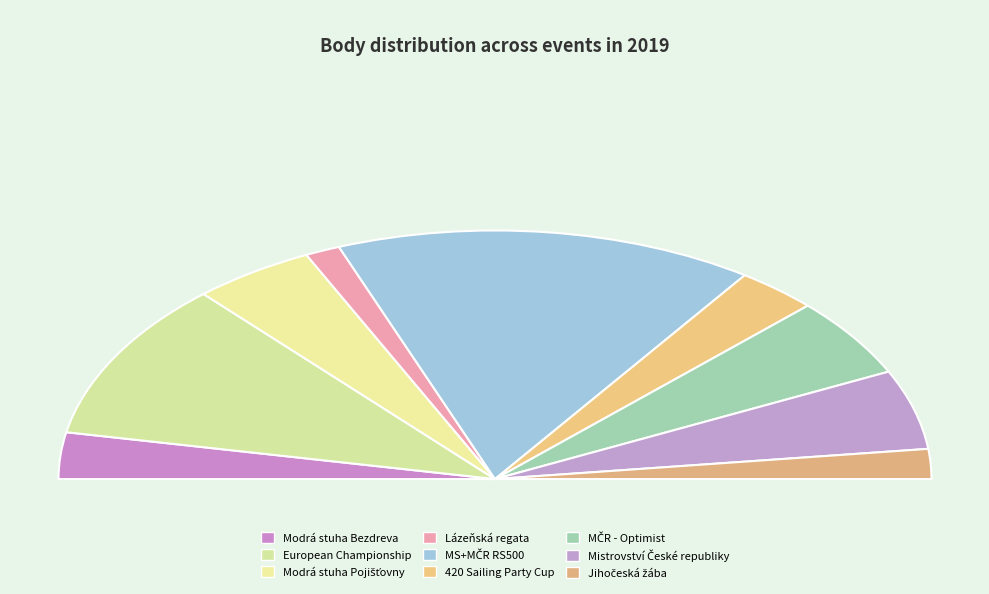

How many segments does this pie chart have?

9